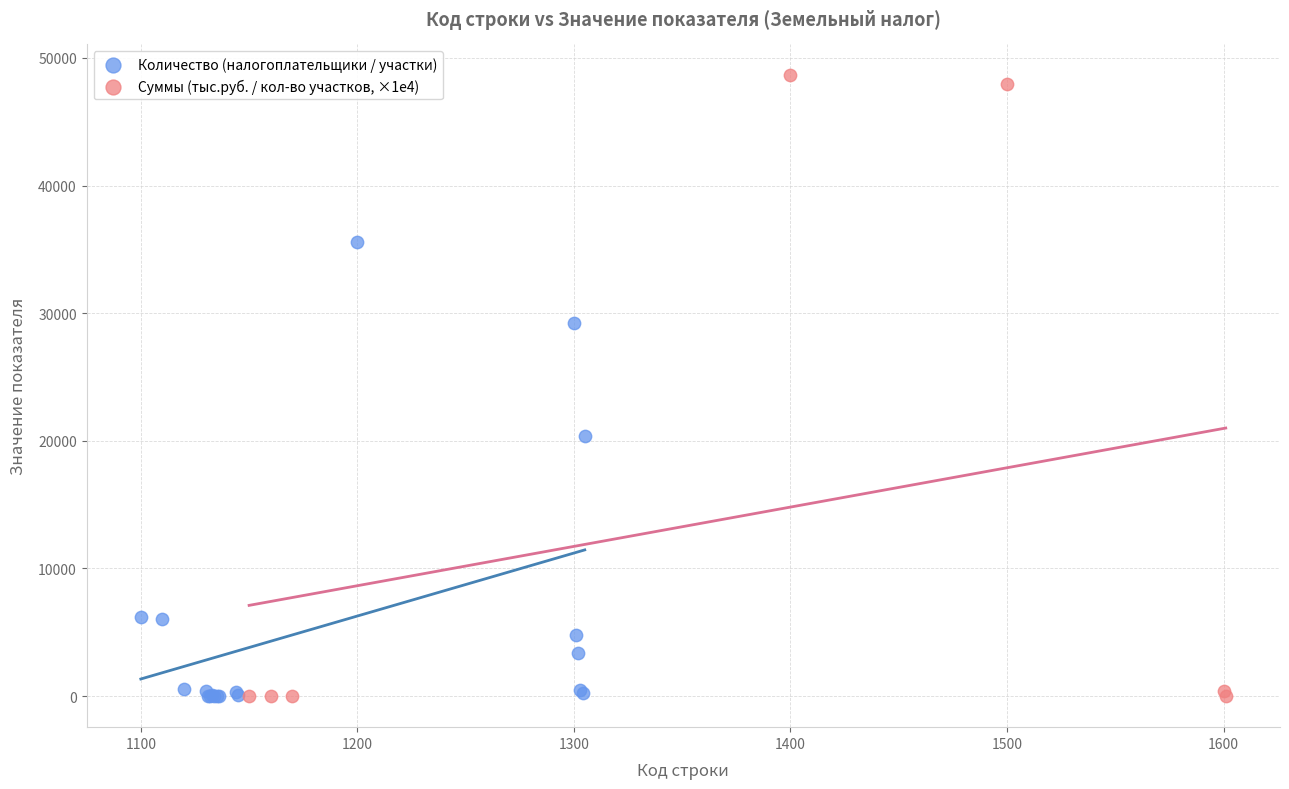

Which series has the largest Y range (max minus min)?

Суммы (тыс.руб. / кол-во участков, ×1e4)